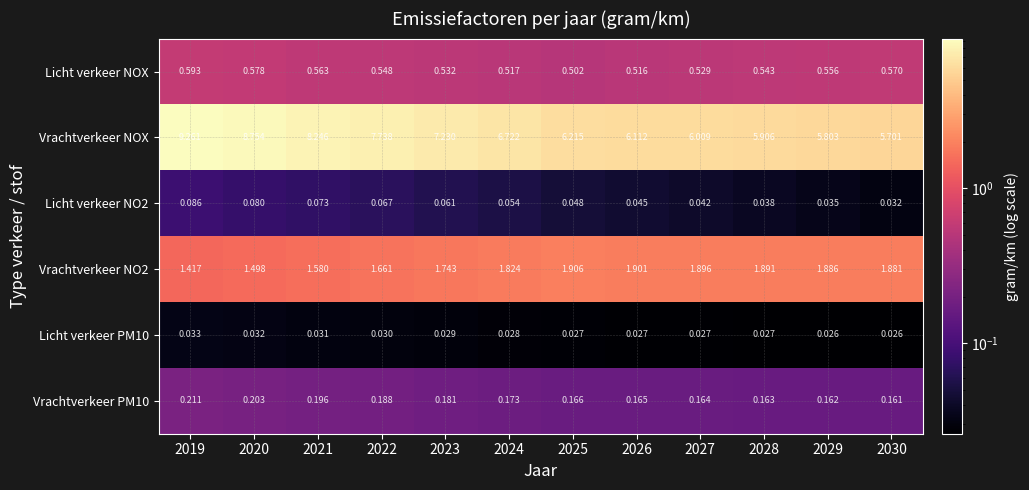

How many categories are shown in the chart?

12